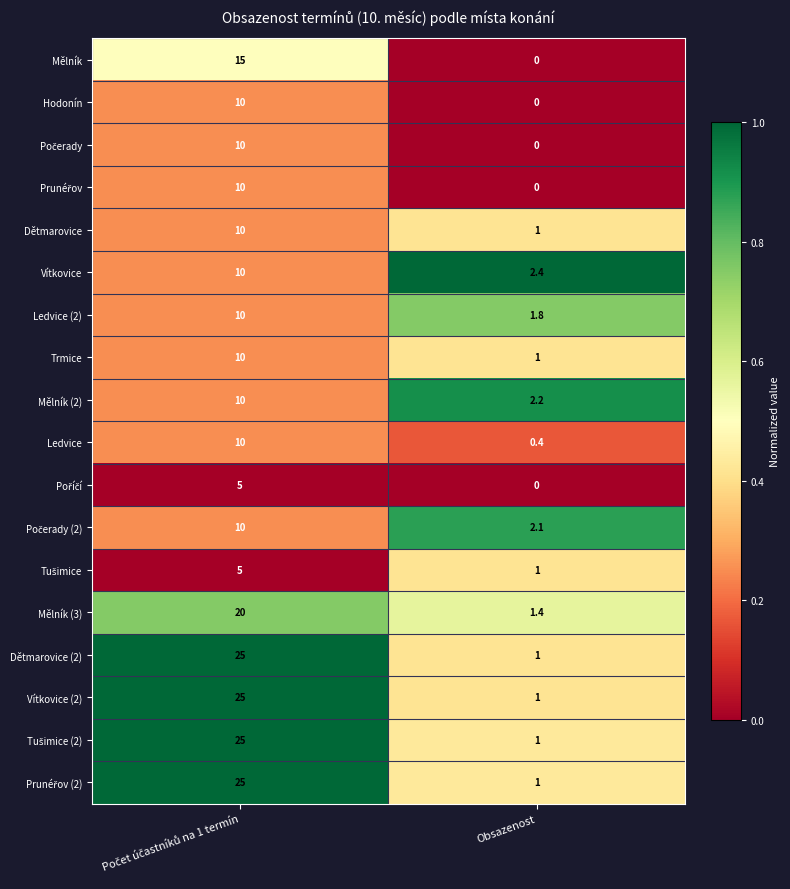

What is the average value of the Vítkovice (2) series?

13.0